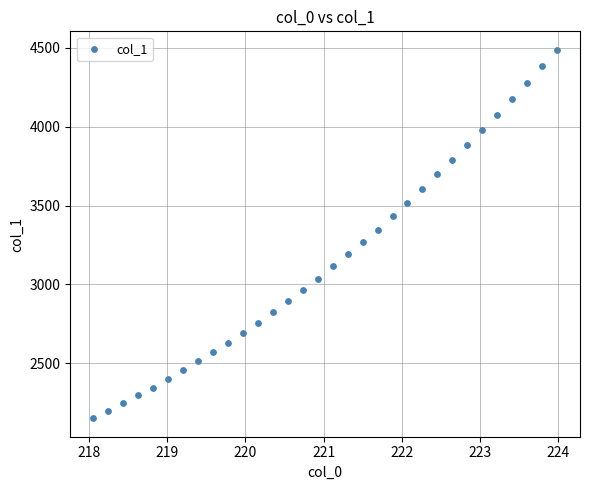

What is the range of Y values (max minus min)?

2336.2